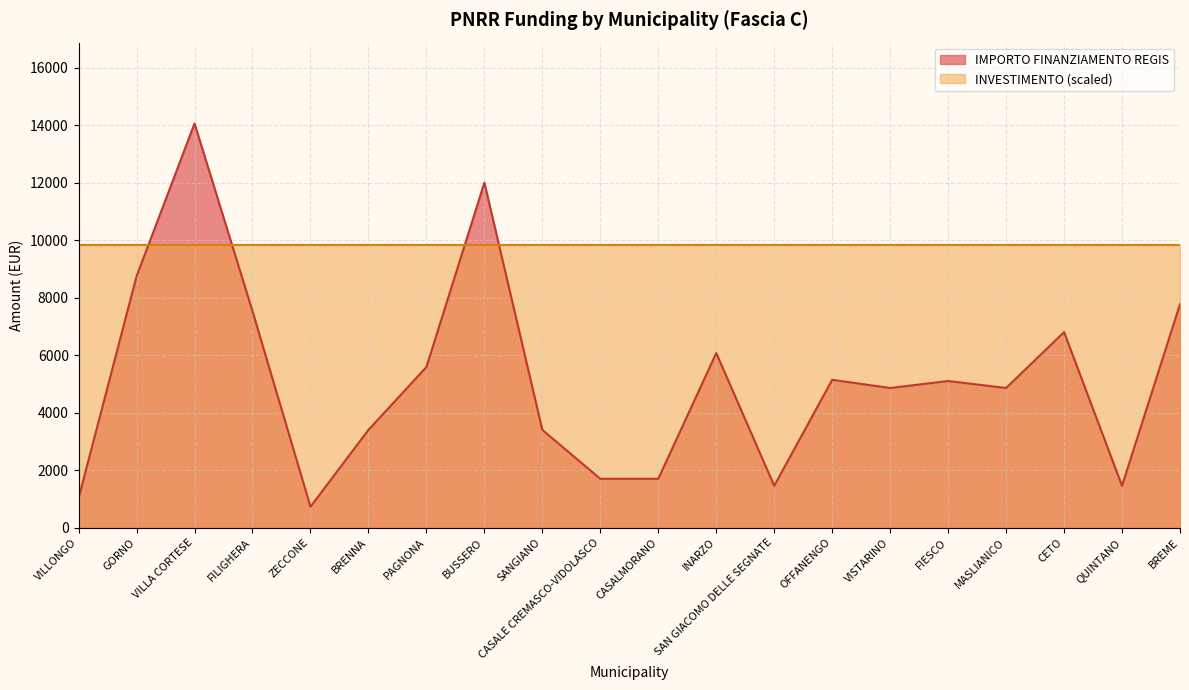

How many values exceed 5103?

9